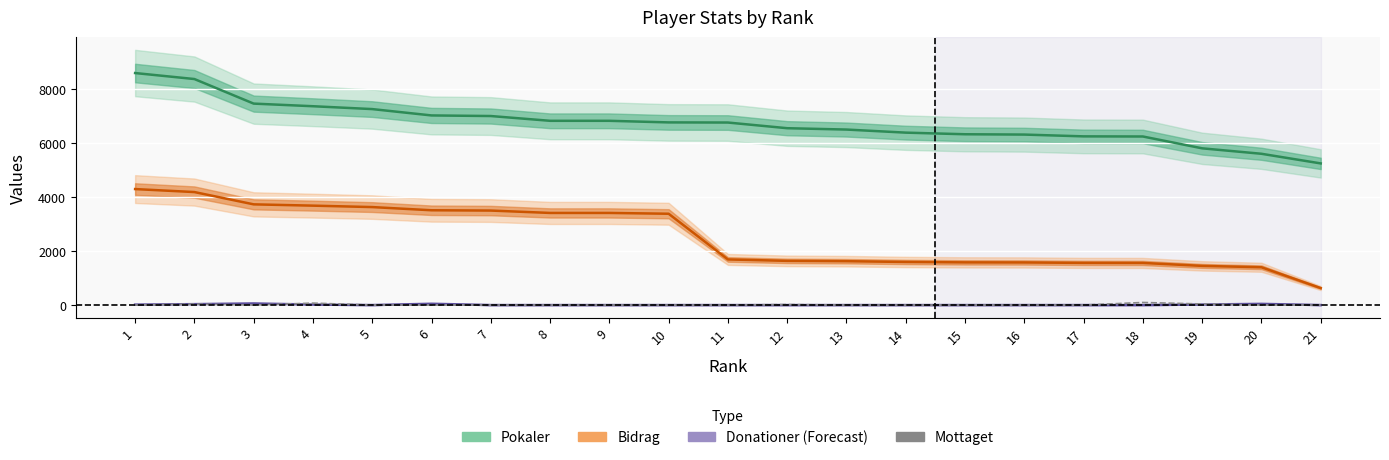

What is the sum of all Mottaget values?

263